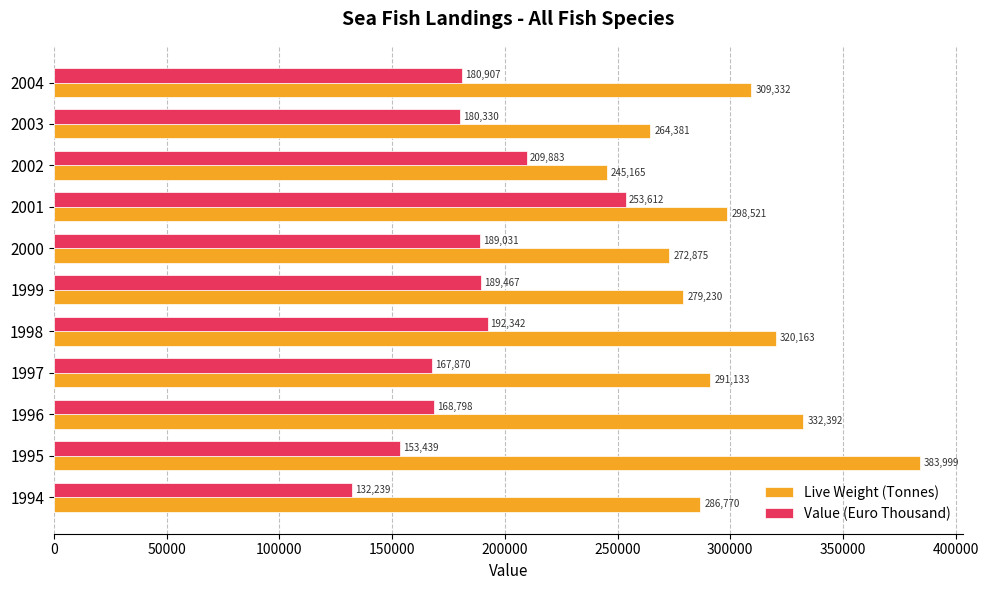

Which series has the widest spread of values?

Live Weight (Tonnes)